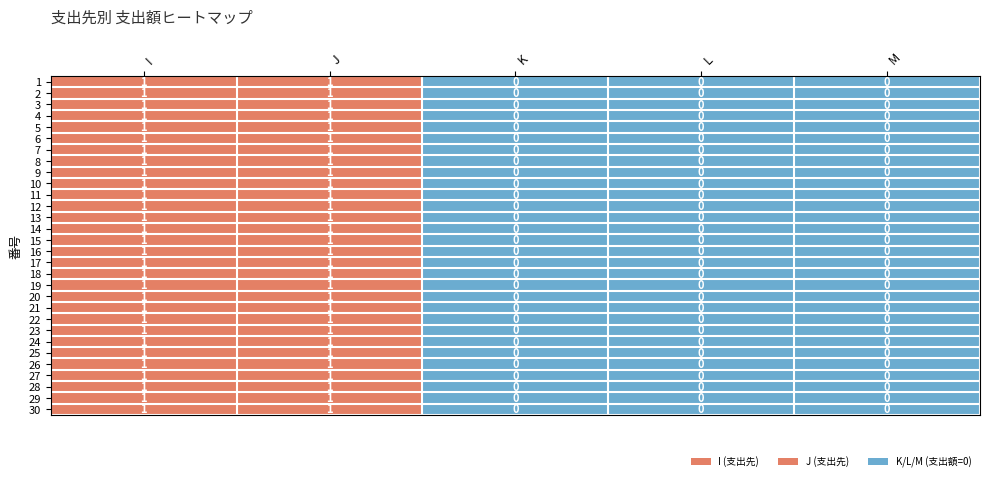

Is the value of 24 at J greater than the value of 21 at L?

Yes